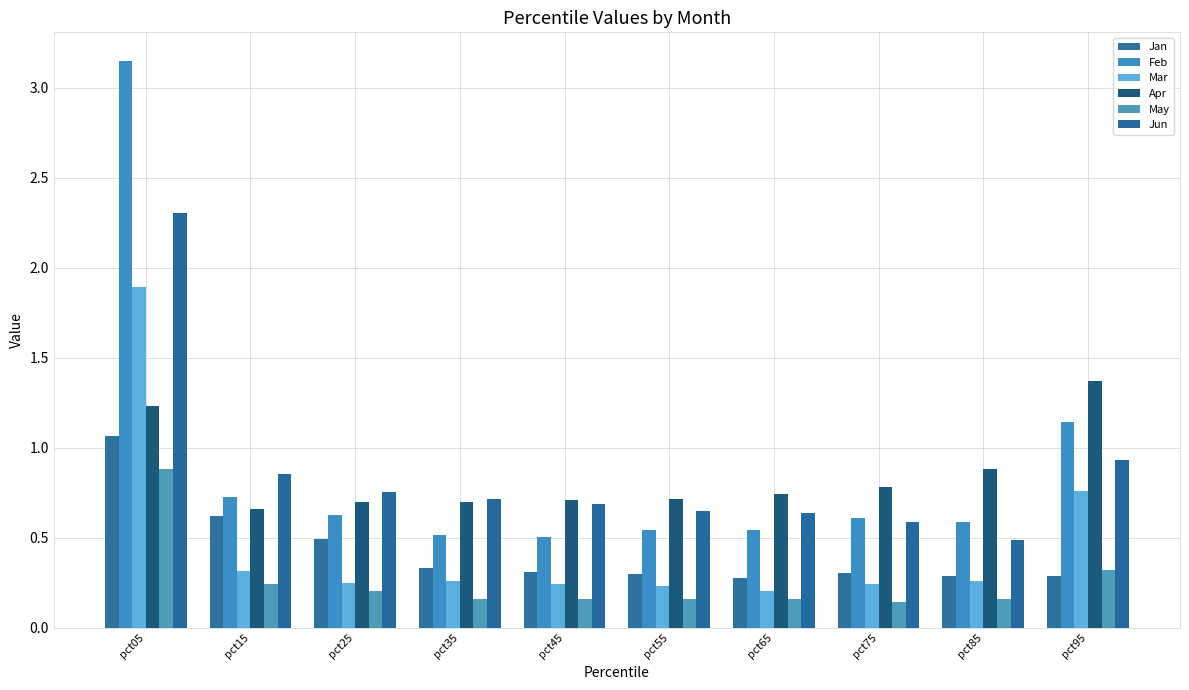

What is the minimum value shown in the chart?

0.1